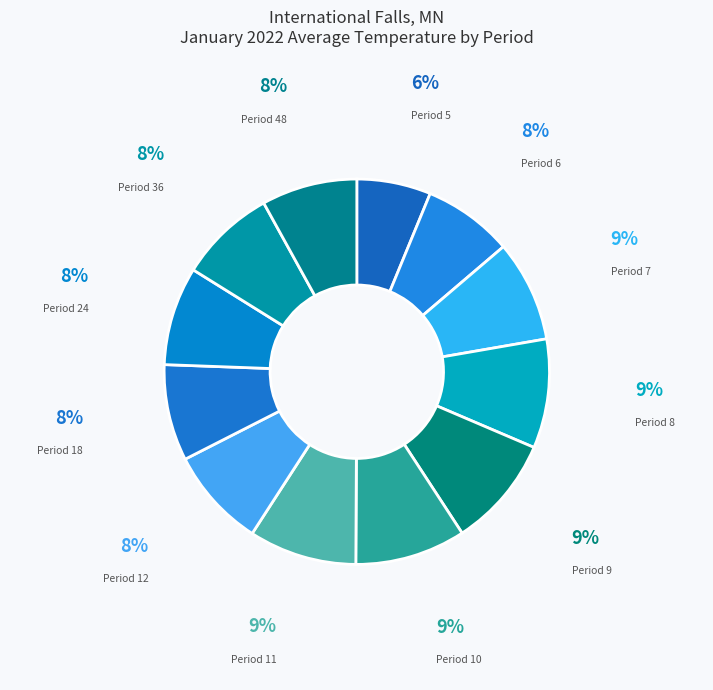

Which slice is the largest?

Period 9